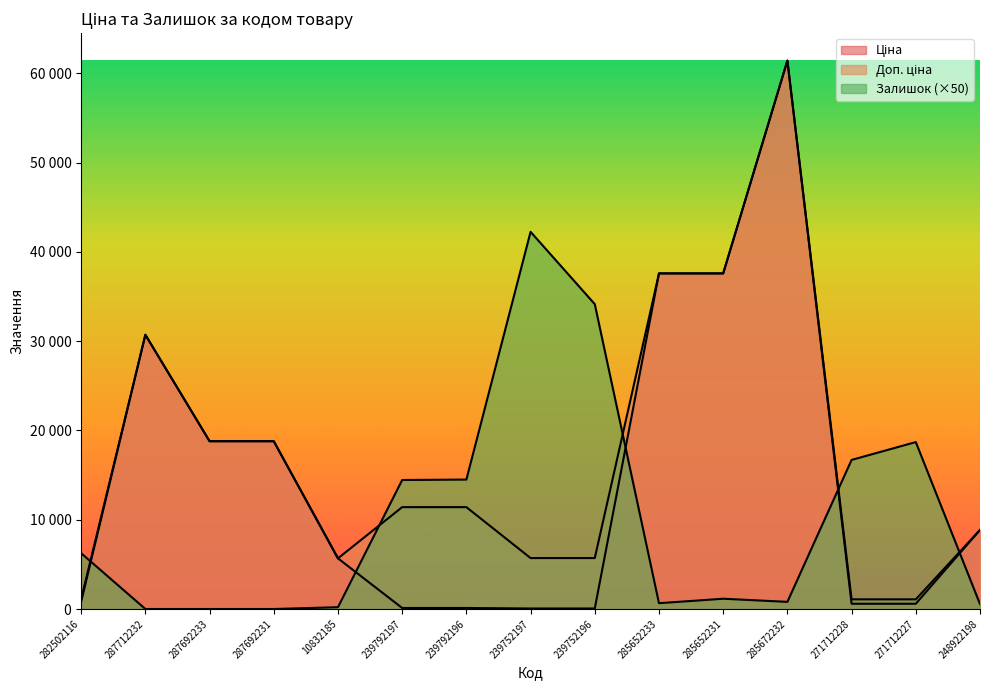

What is the value of the Ціна point at the 14th from the left?

589.9